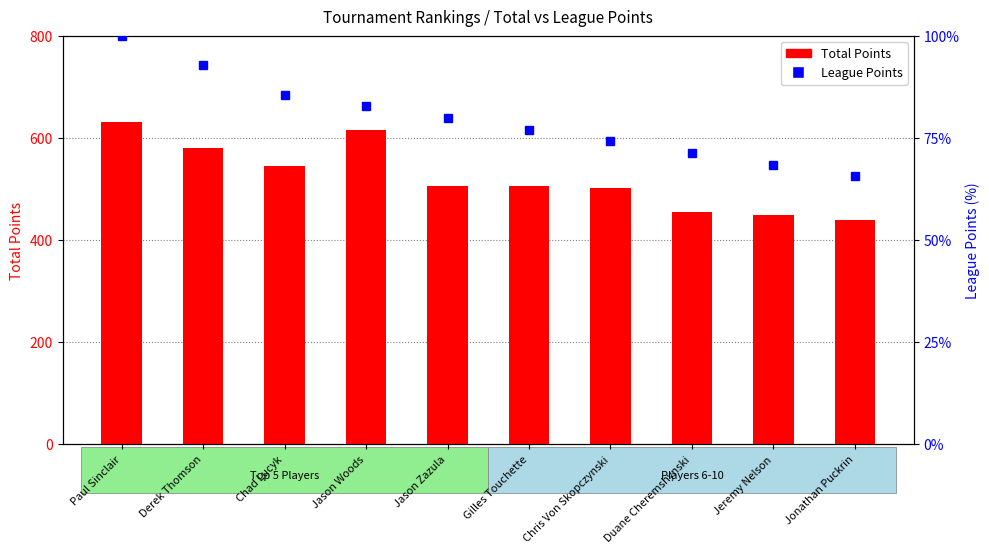

What is the average value of the Total Points series?

523.4